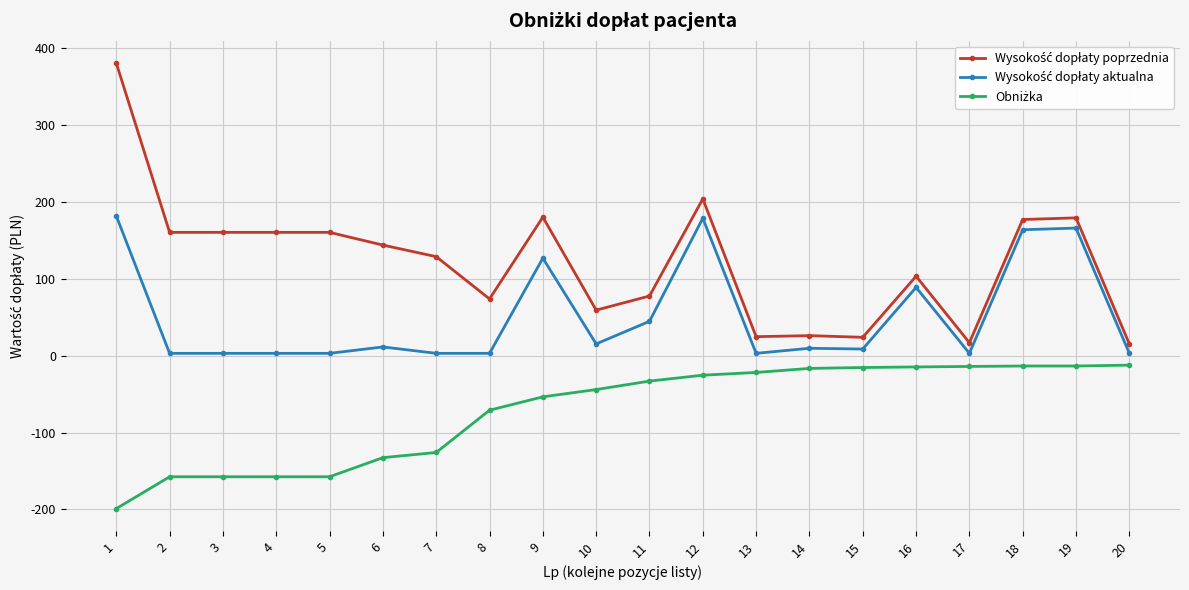

What is the maximum value shown in the chart?

380.8